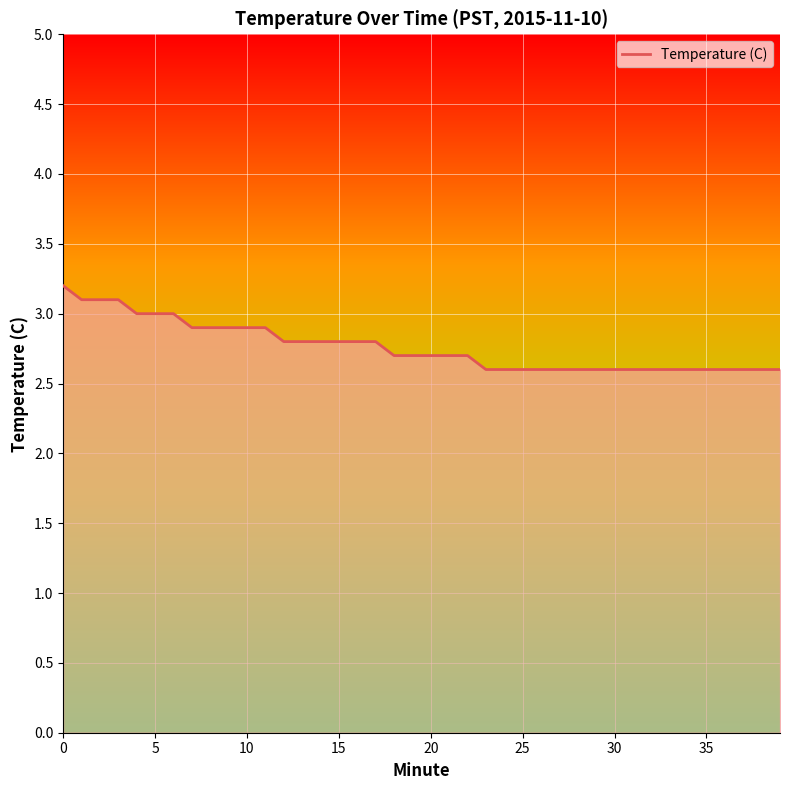

Count the values in the range 2 to 3.

36